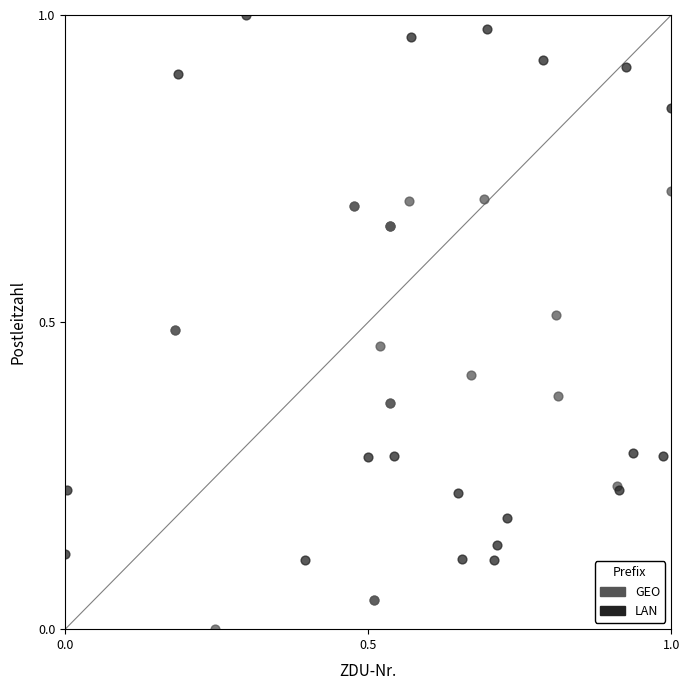

Which series contains the highest Y value?

LAN